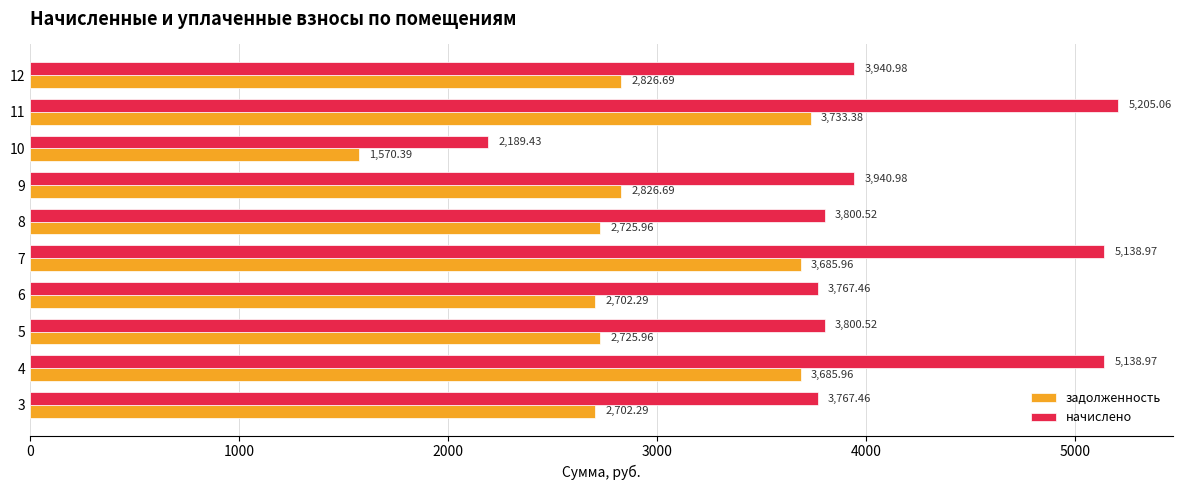

At how many categories does at least one series exceed 4877?

3